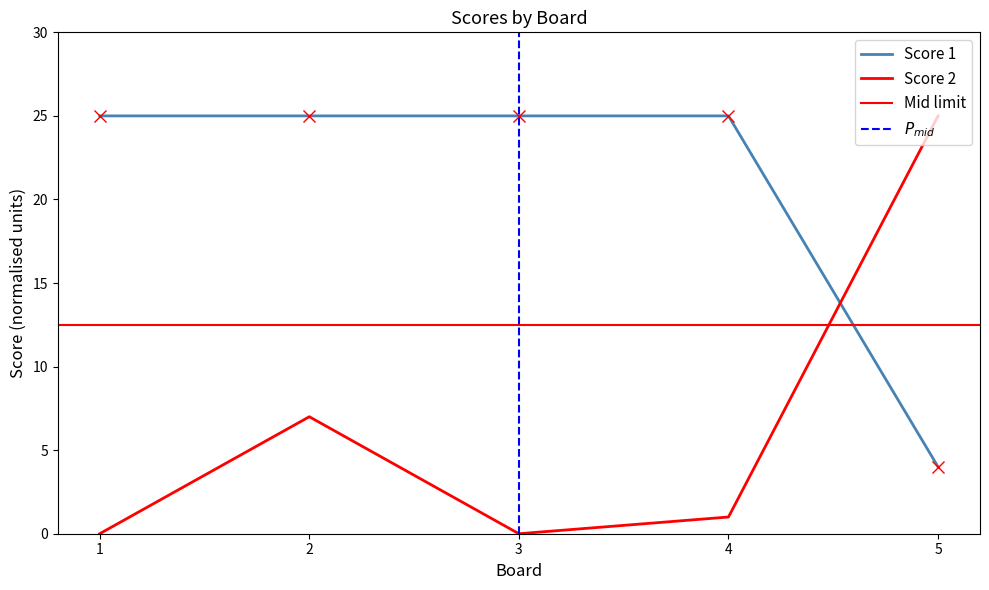

How many values in the Score 1 series are below 25?

1